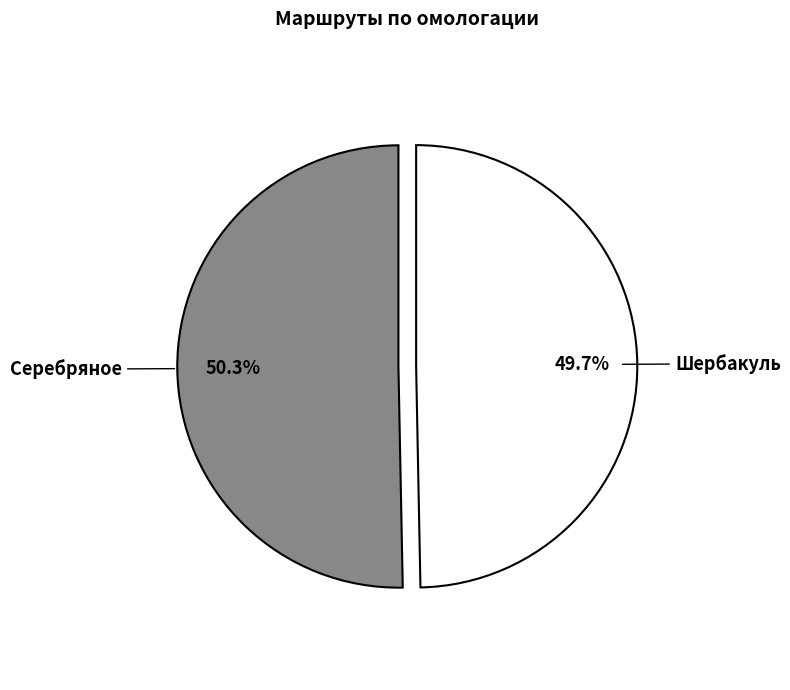

The Шербакуль slice represents 60% of the pie. True or false?

False